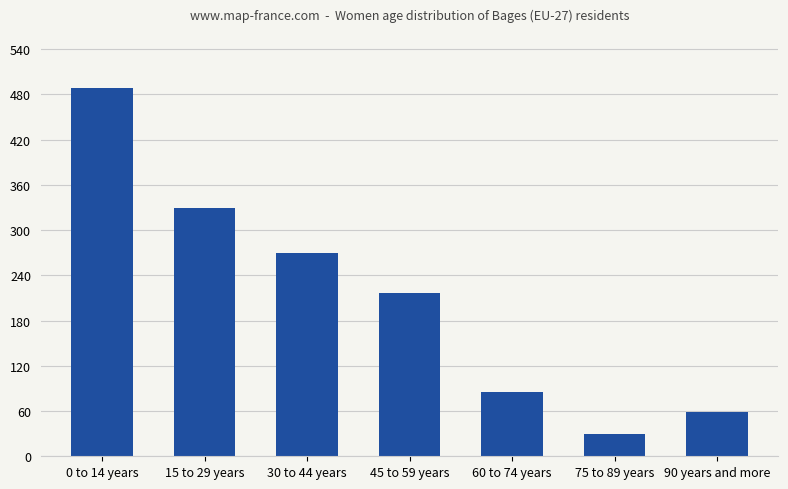

What is the maximum value shown in the chart?

488